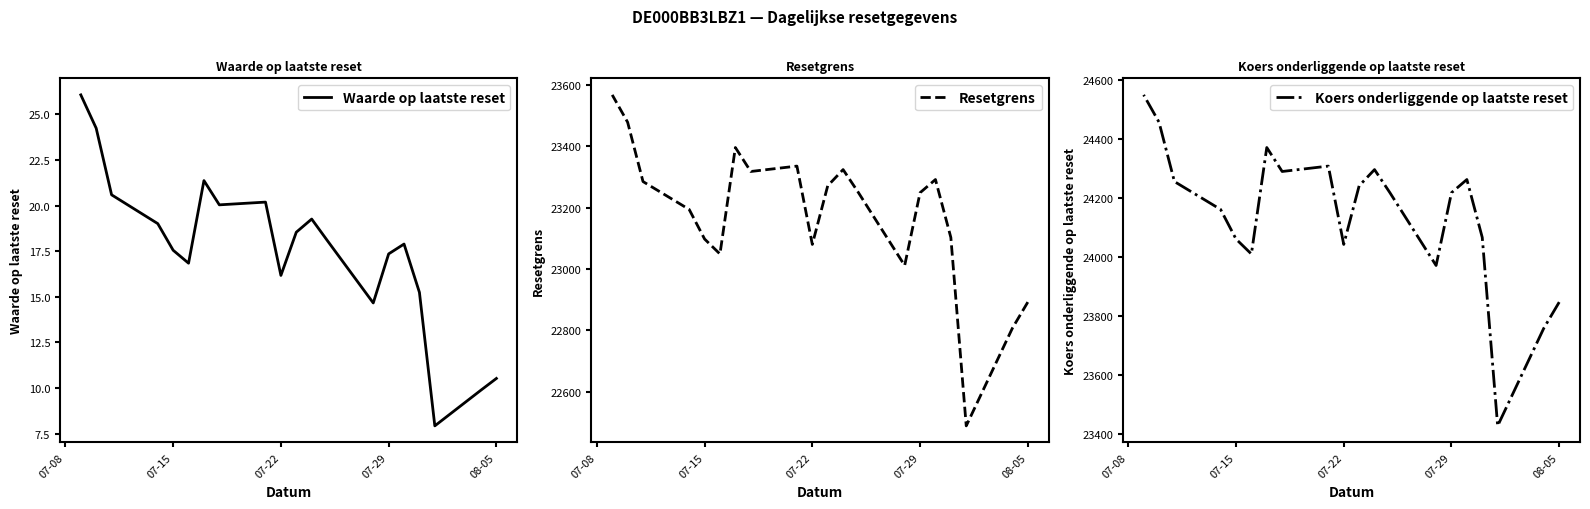

What position from the left is 08-05?

1